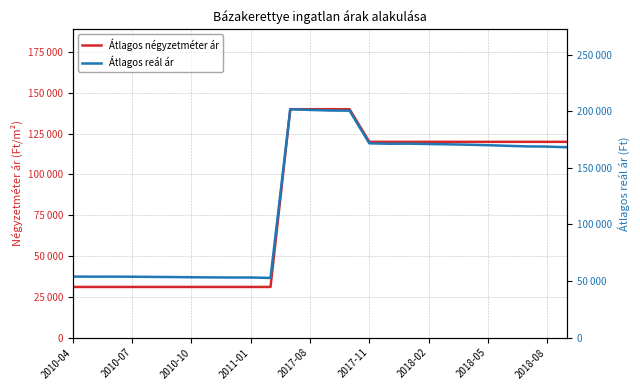

Which series has the widest spread of values?

Átlagos reál ár